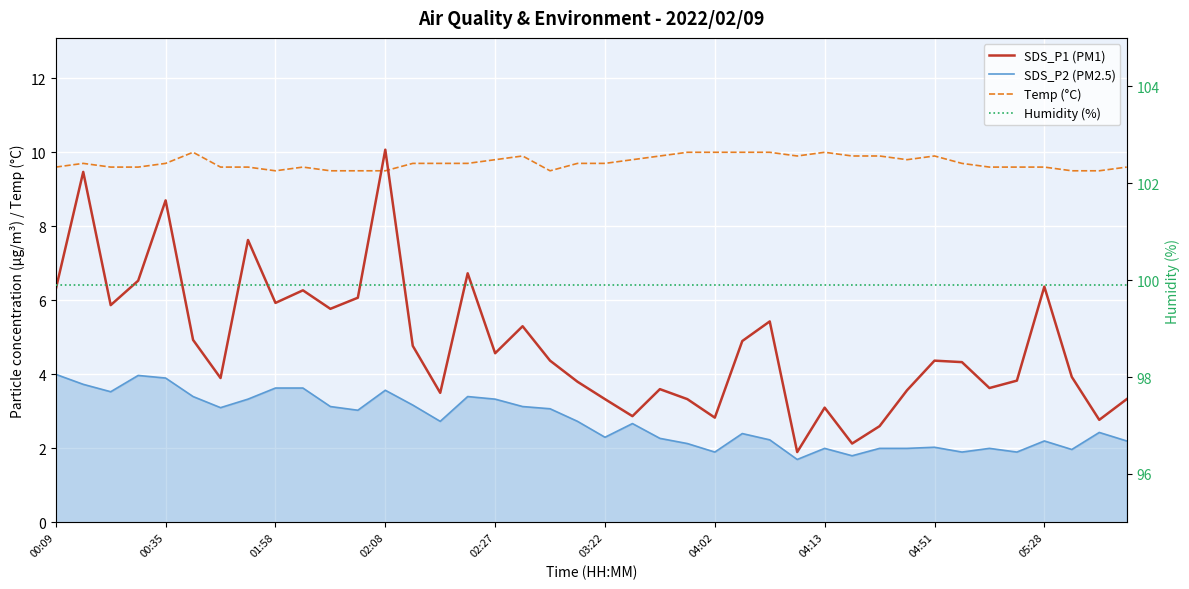

Where is SDS_P2 (PM2.5) nearest to the value 2?

04:13